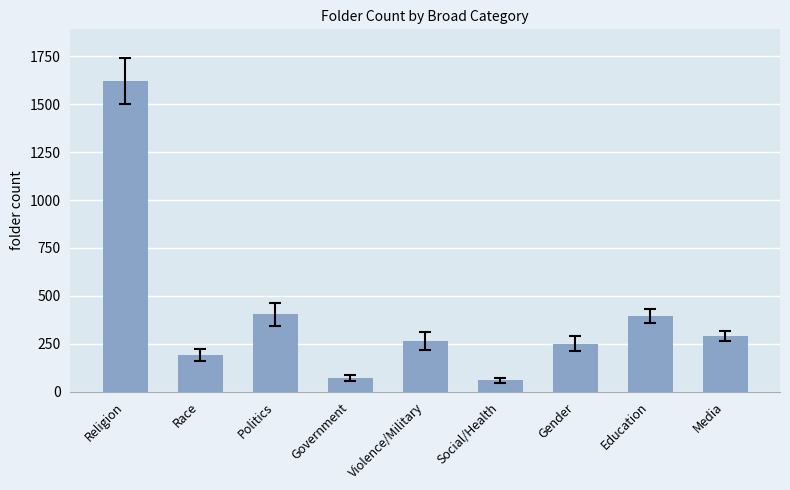

The value at Religion is 1621. True or false?

True